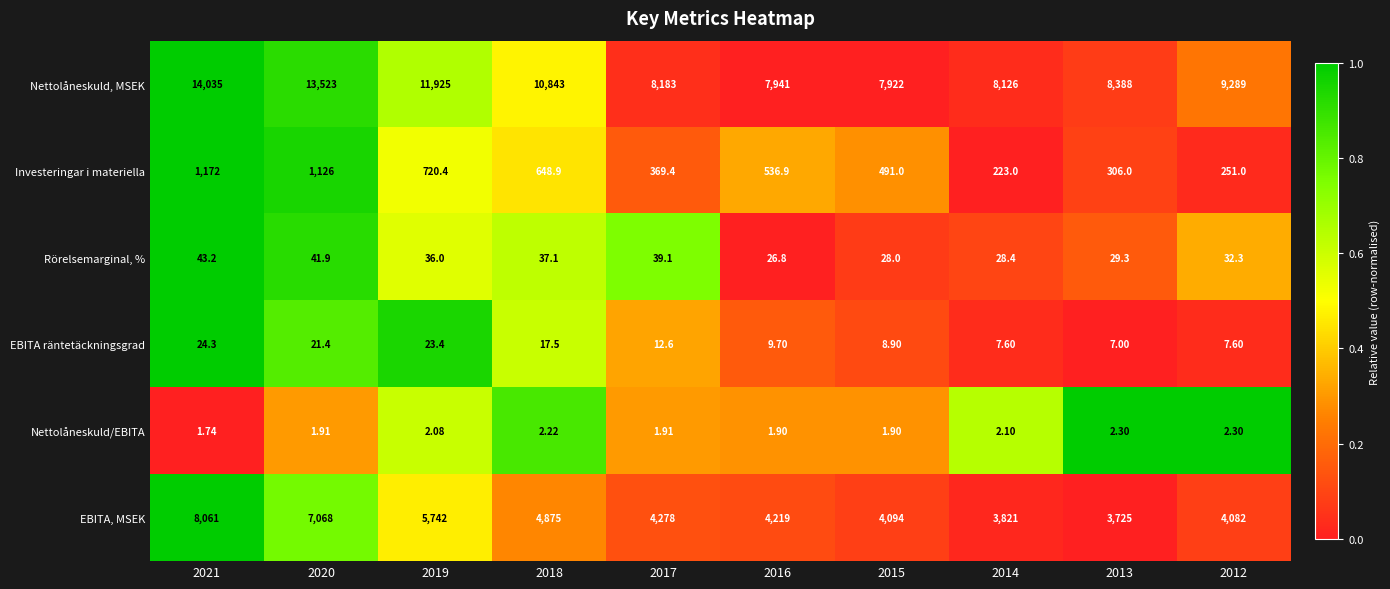

List the series in order of their peak value, lowest first.

Nettolåneskuld/EBITA, EBITA räntetäckningsgrad, Rörelsemarginal, %, Investeringar i materiella, EBITA, MSEK, Nettolåneskuld, MSEK